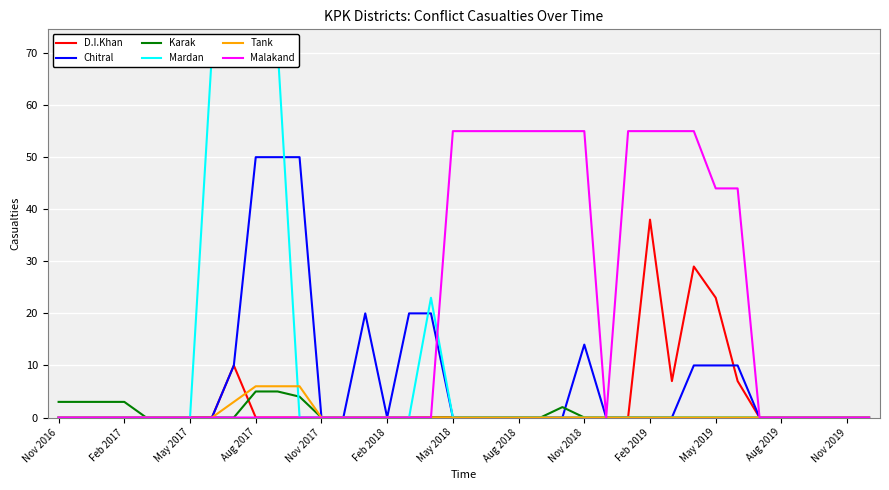

What is the difference between the maximum and minimum values in the Malakand series?

55